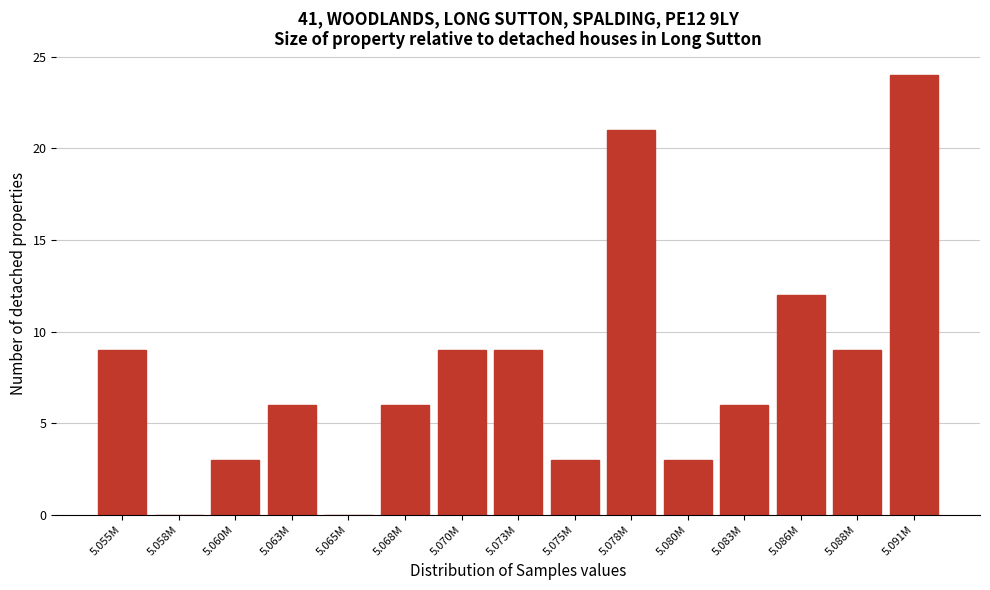

Reading left to right, extract all data points from this chart.

5.055M=9	5.058M=0	5.060M=3	5.063M=6	5.065M=0	5.068M=6	5.070M=9	5.073M=9	5.075M=3	5.078M=21	5.080M=3	5.083M=6	5.086M=12	5.088M=9	5.091M=24